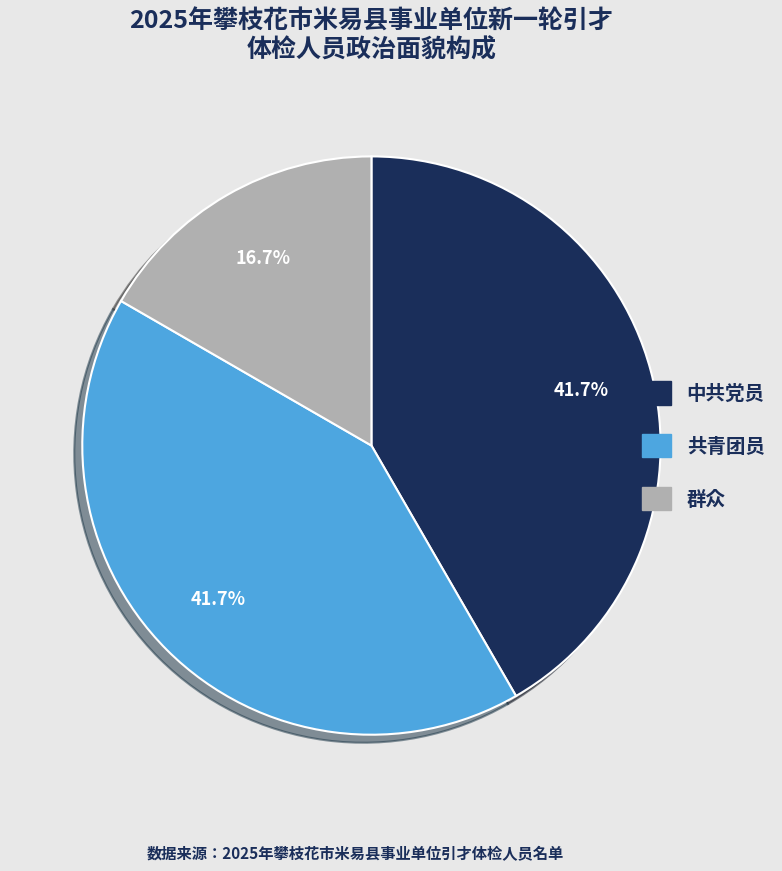

What percentage is NOT represented by 共青团员?

58.3%